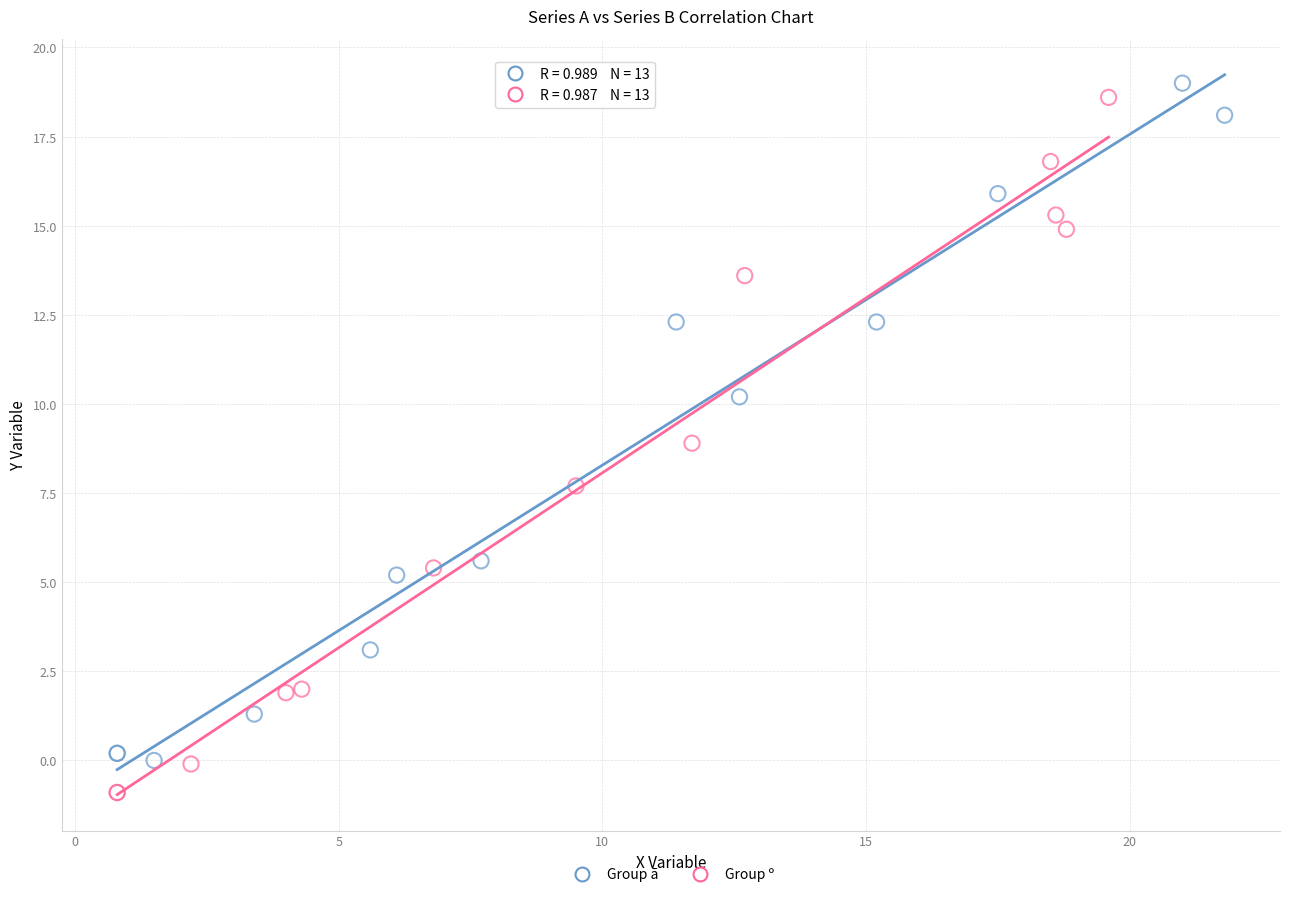

Which series has the largest Y range (max minus min)?

Group º